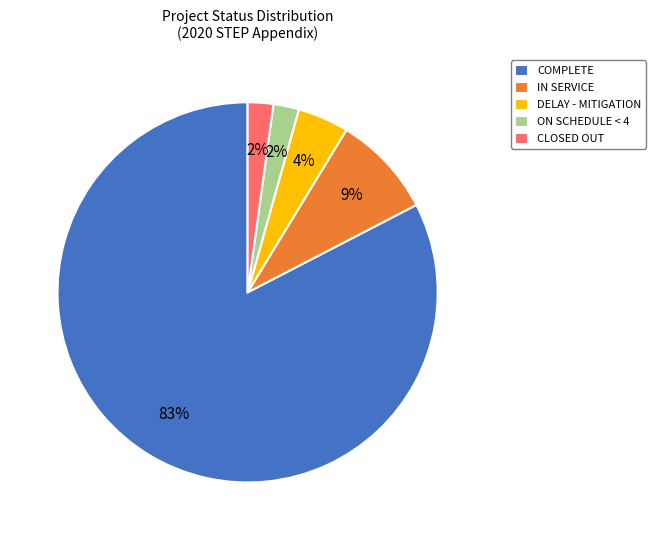

Is it true that COMPLETE is 96% of the pie?

False